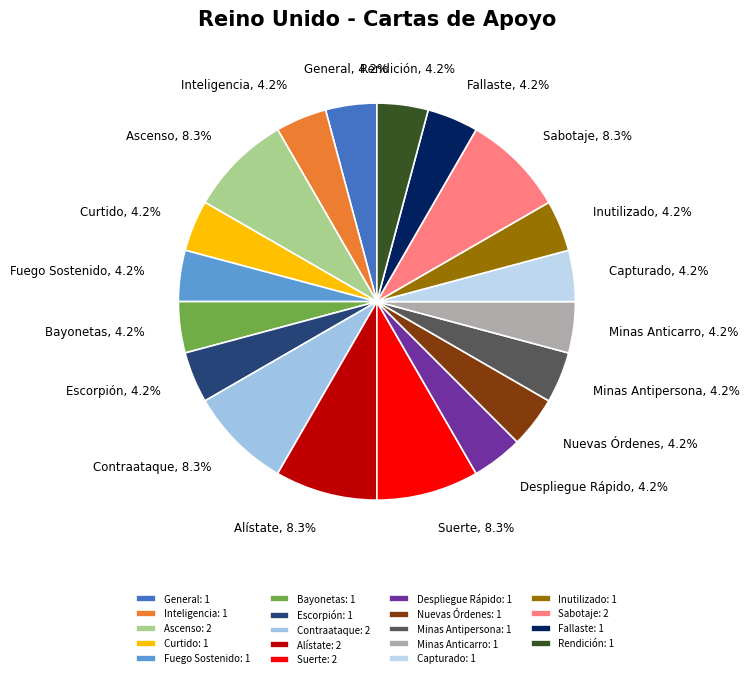

Count the number of slices in the pie.

19